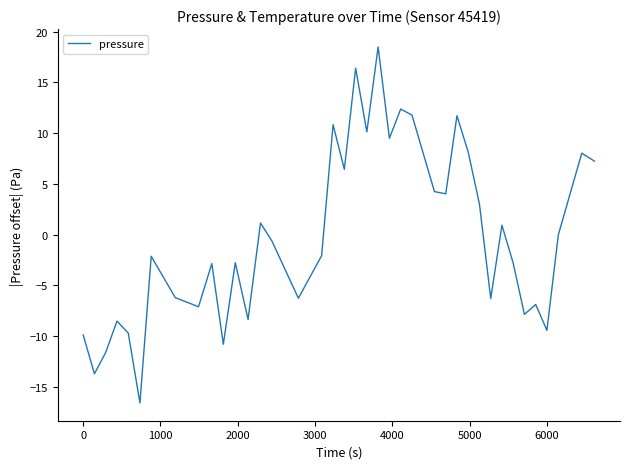

What is the smallest value displayed?

-16.6